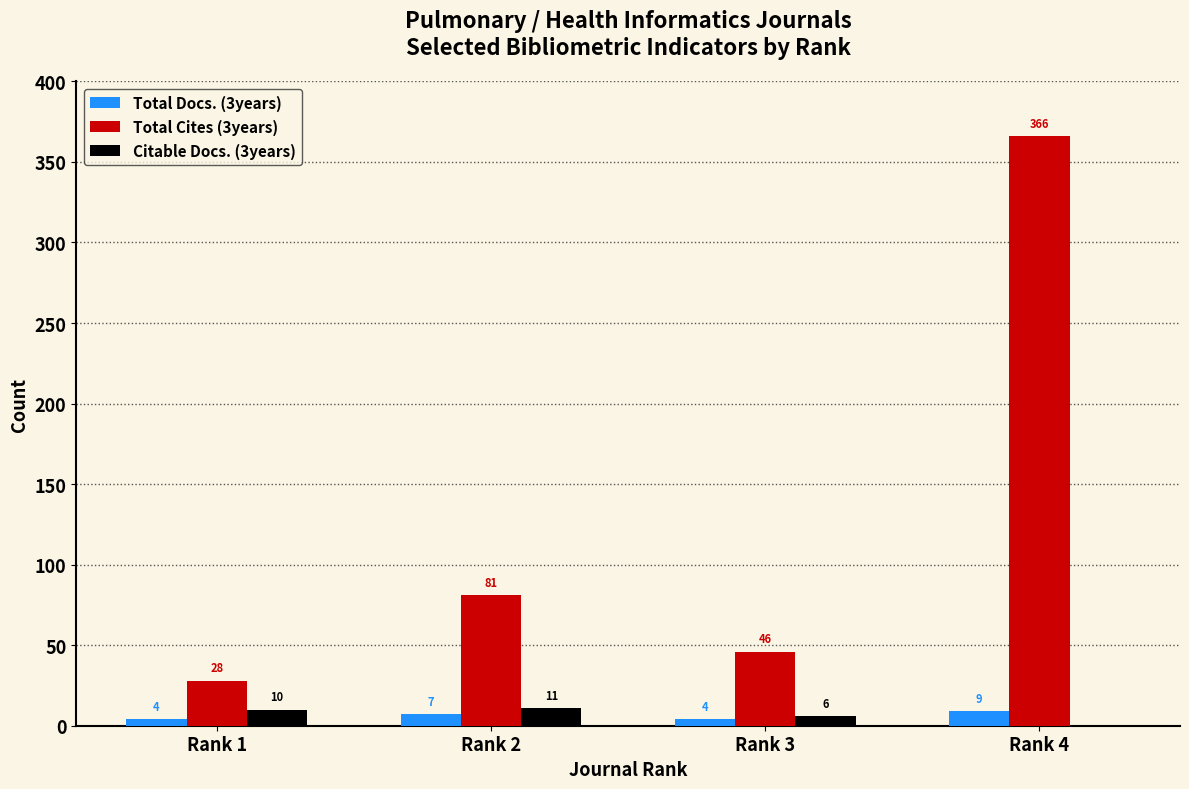

What is the average value of the Total Docs. (3years) series?

6